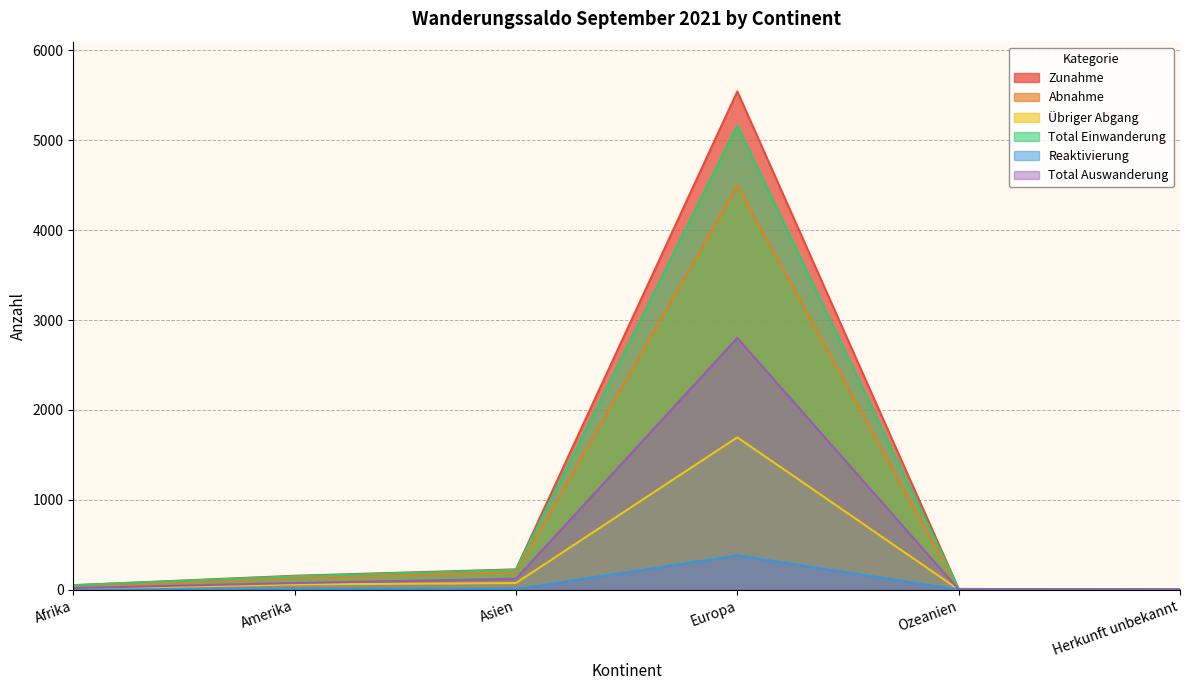

What is the greatest value displayed?

5543